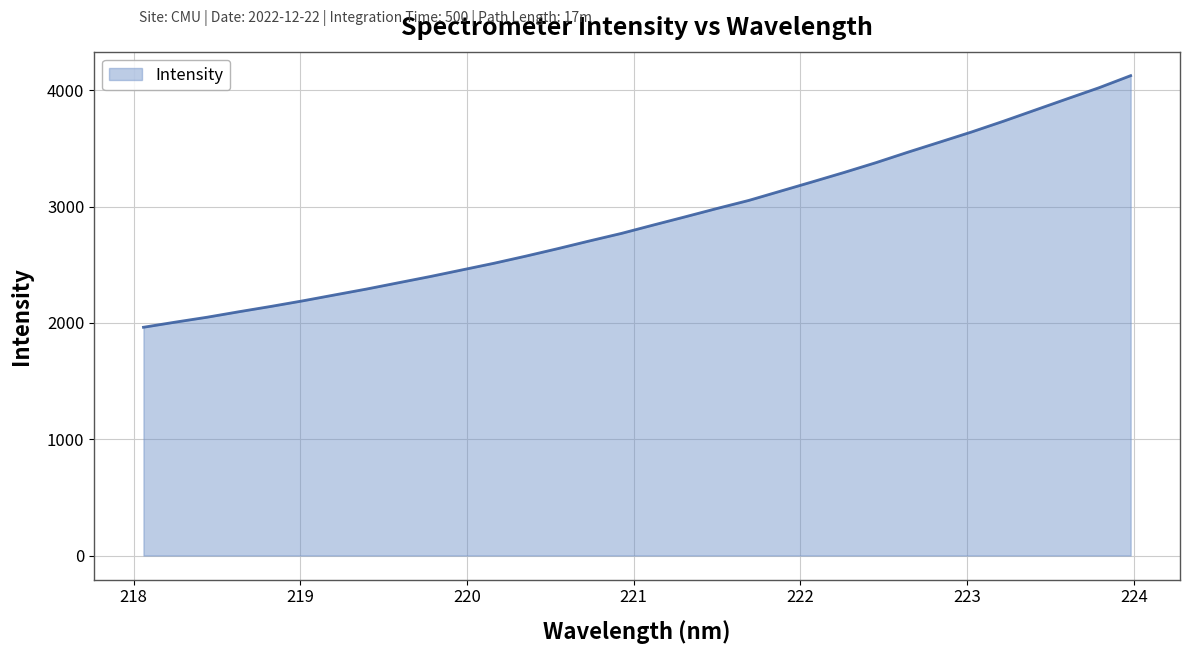

What is the difference between the maximum and minimum values?

2163.2